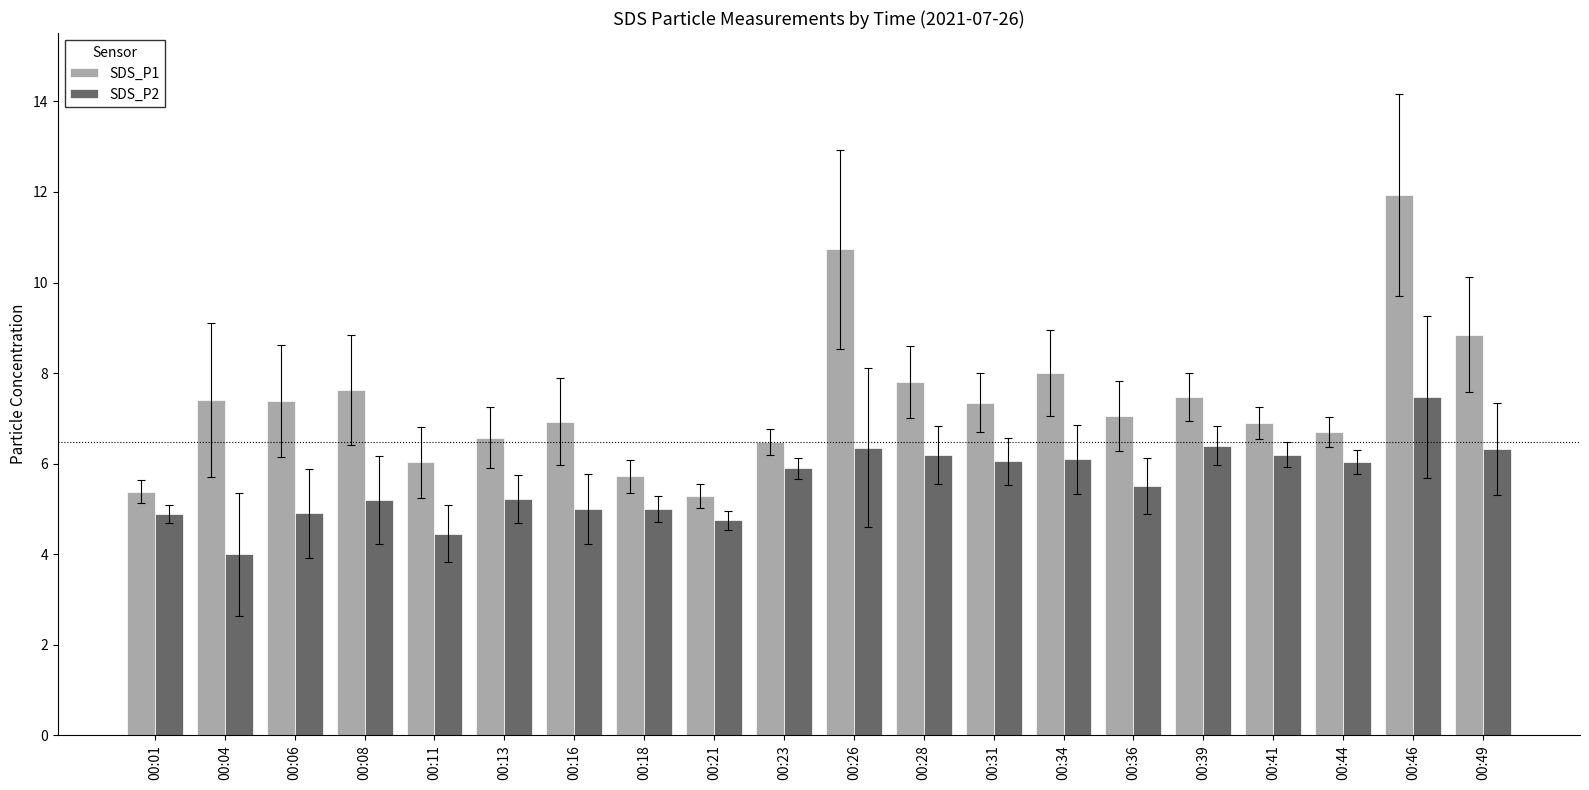

Which series has the largest total across all categories?

SDS_P1